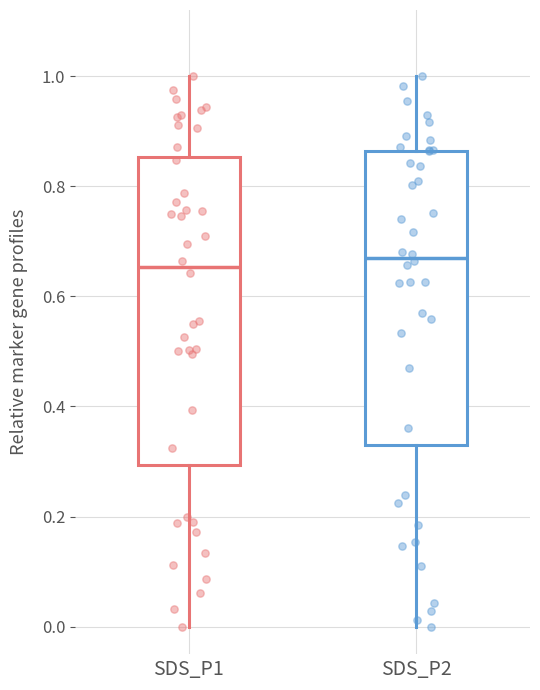

Reading left to right, read every box against the y-axis: the position of its median line, the range the box covers, and the ends of its whiskers. The values are not printed on the chart, so give them approximately, as read against the axis.

SDS_P1: median 0.66, box 0.30 to 0.86, whiskers 0.00 to 1.00
SDS_P2: median 0.68, box 0.32 to 0.86, whiskers 0.00 to 1.00